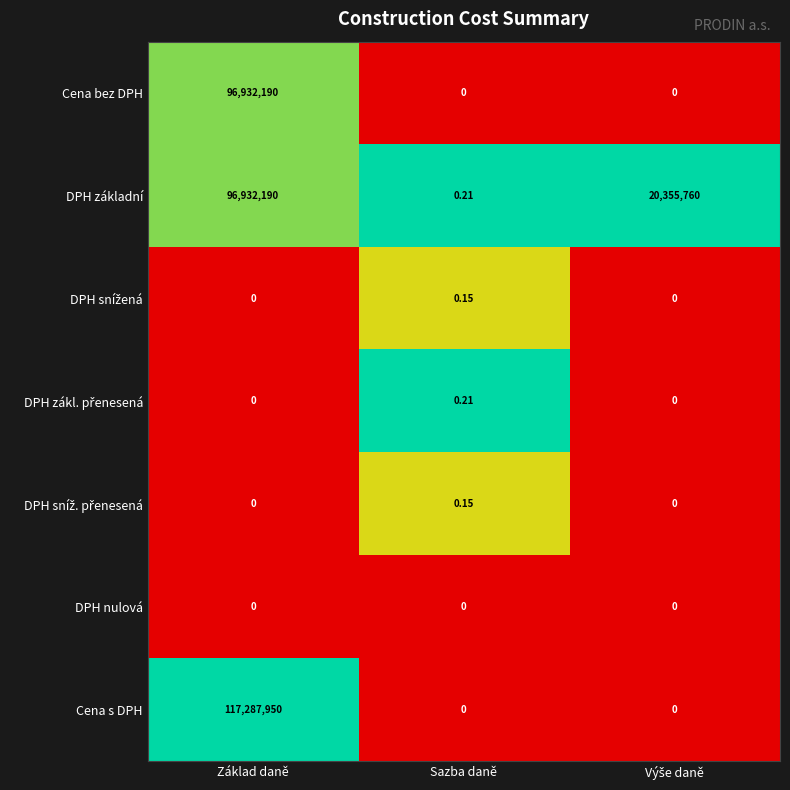

Which series has the widest spread of values?

Cena s DPH